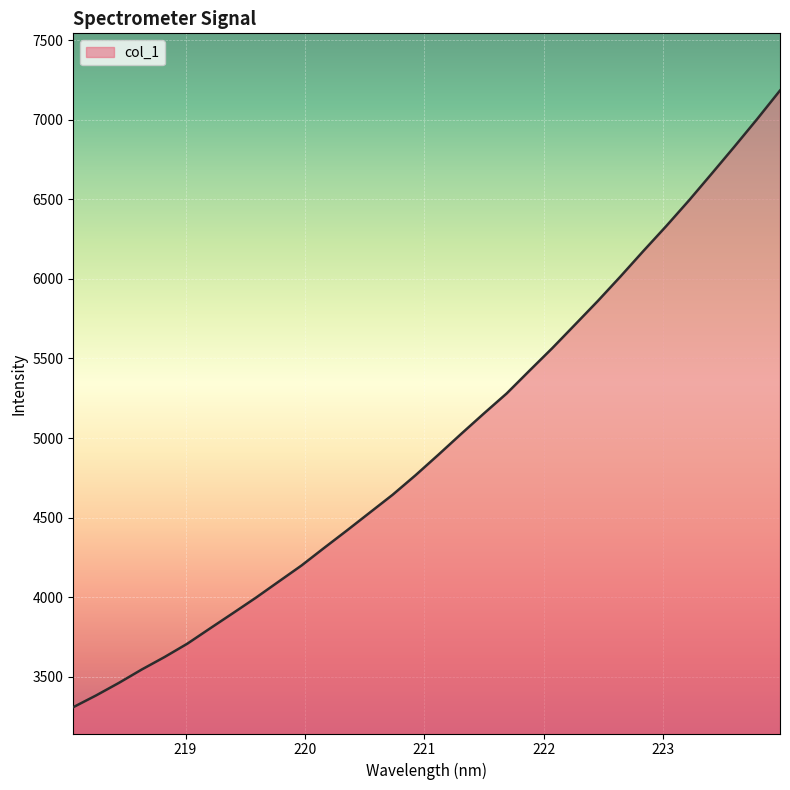

What is the greatest value displayed?

7184.2